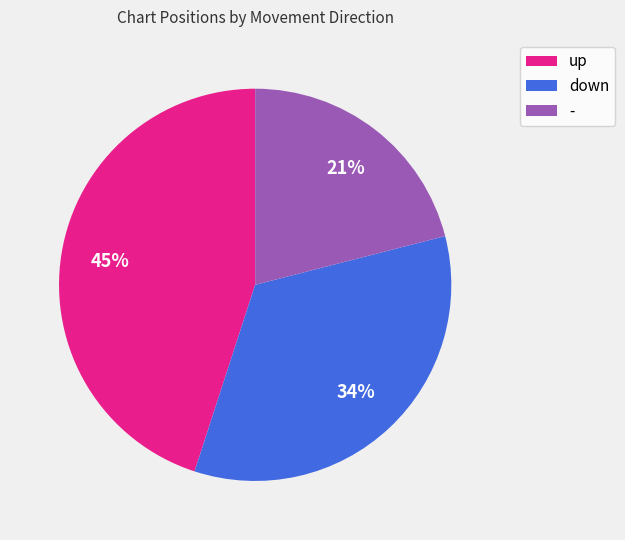

To the nearest percent, what is the difference between the up and - slice percentages?

24%